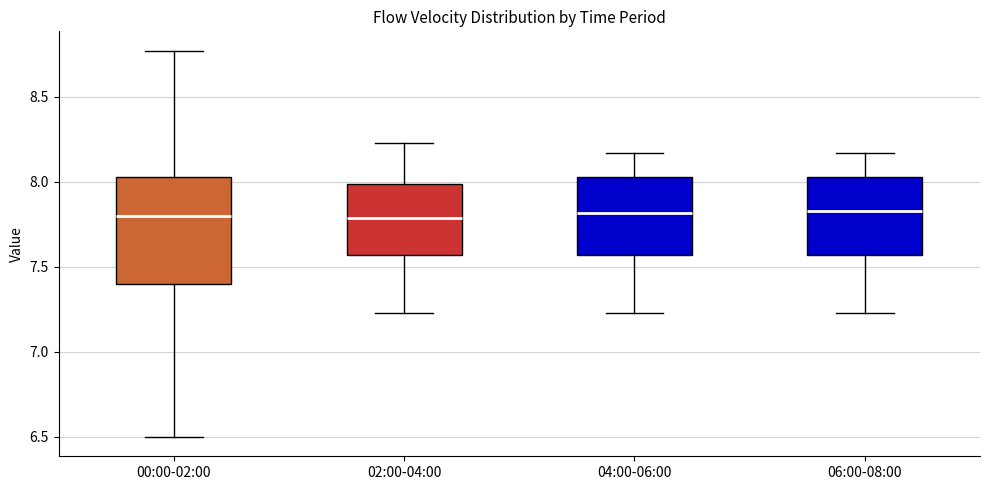

Where does the lower whisker of the box for 06:00-08:00 end on the y-axis? The values are not printed on the chart, so give them approximately, as read against the axis.

7.25